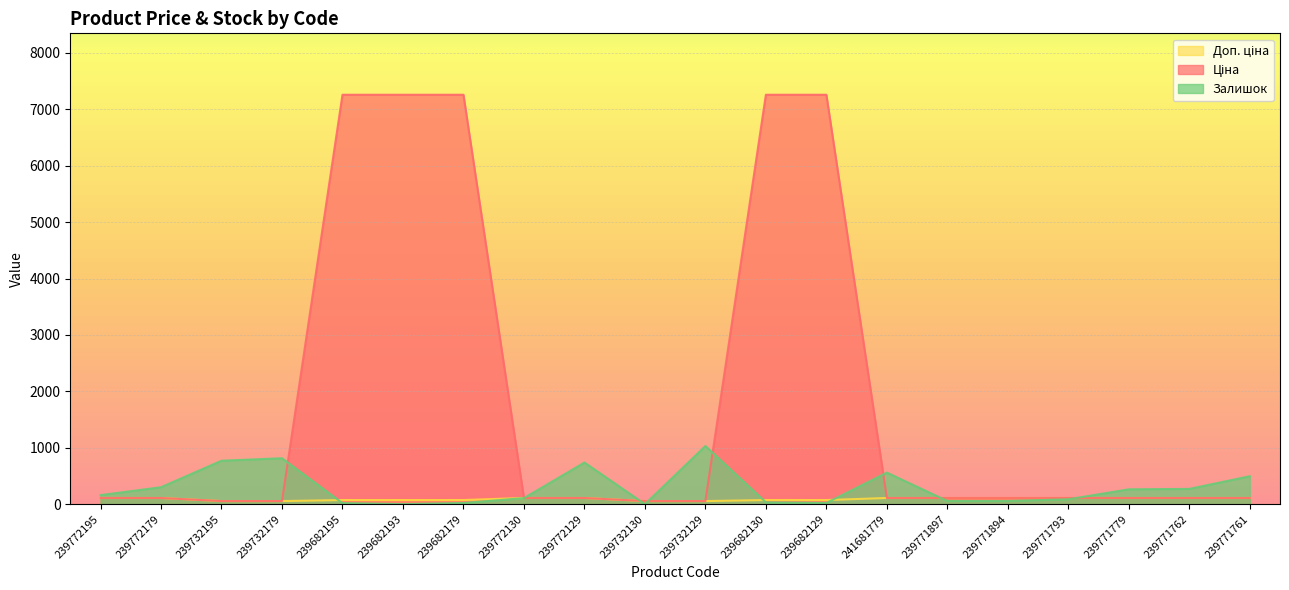

What is the difference between the maximum and minimum values in the Залишок series?

1031.0